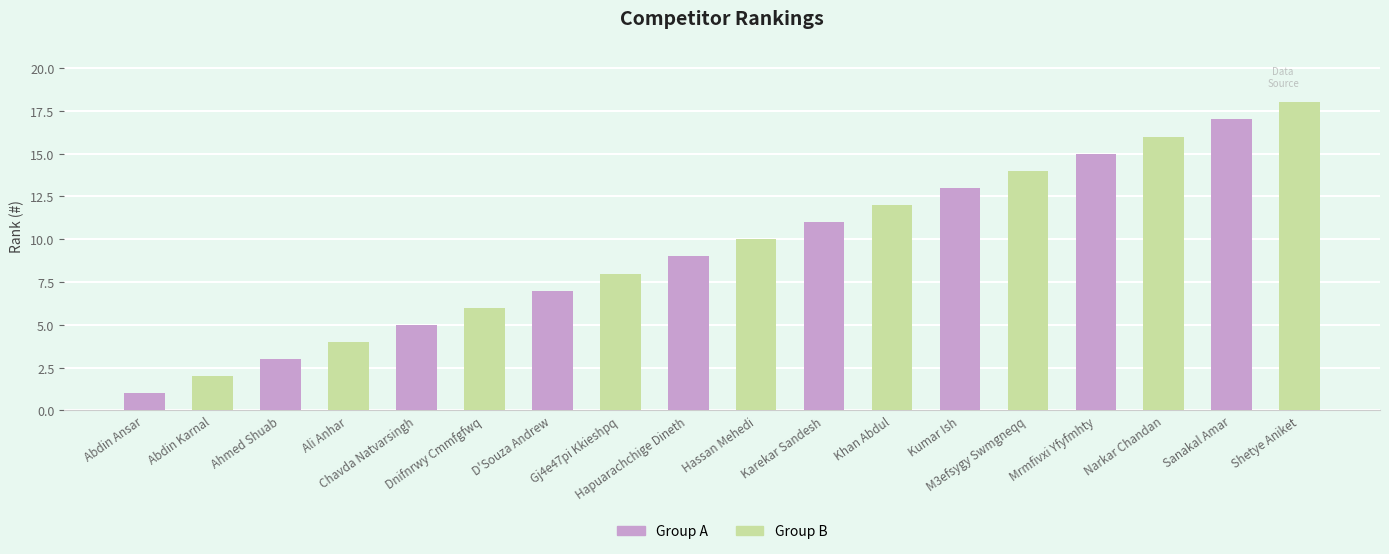

What is the greatest value displayed?

18